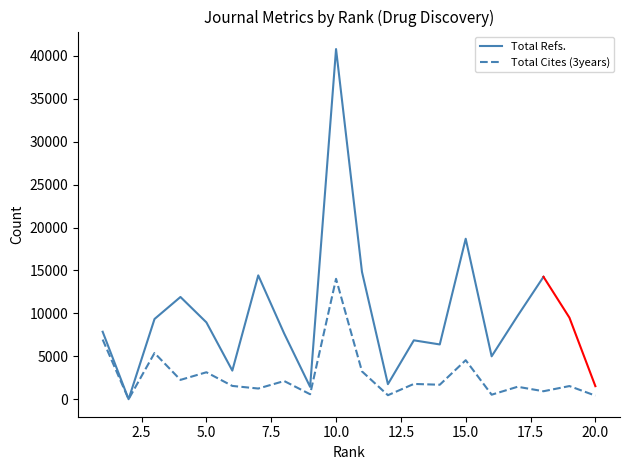

The value at 8 is 501. True or false?

False